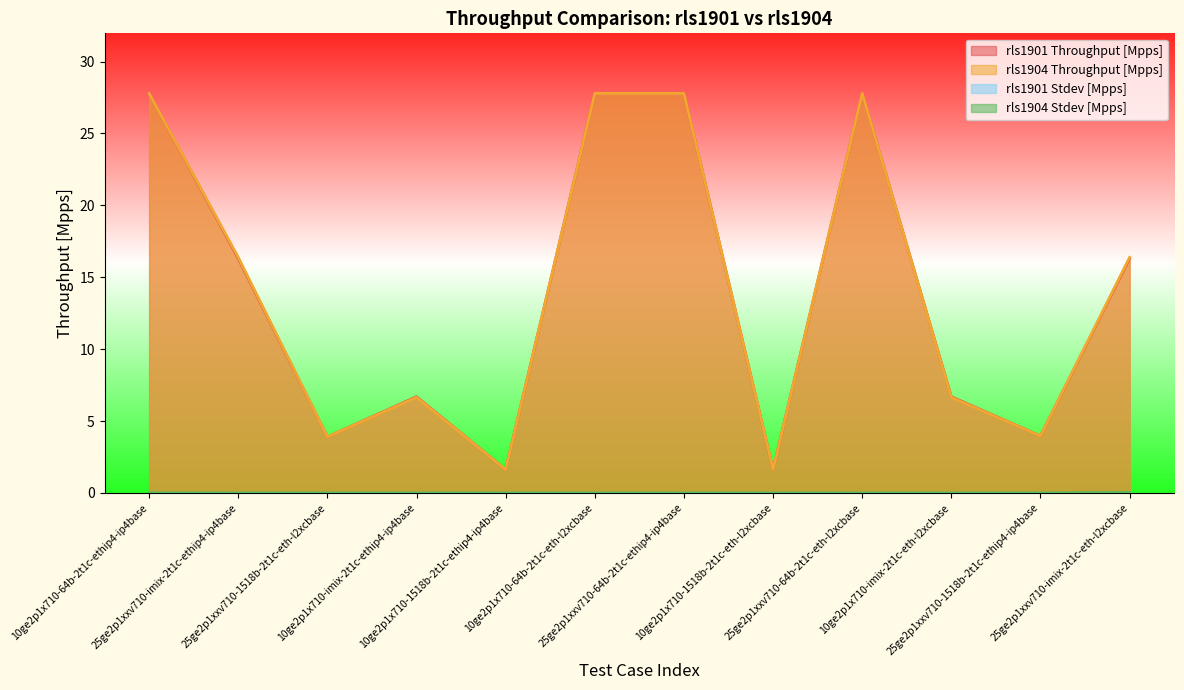

What is the greatest value displayed?

27.8